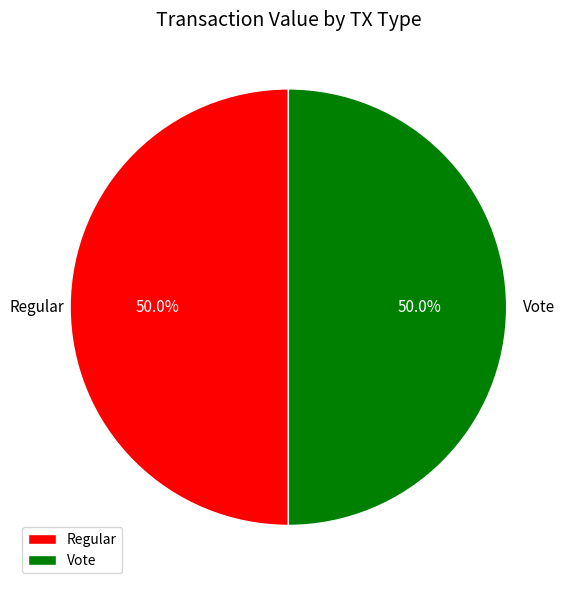

The Vote slice represents 99% of the pie. True or false?

False